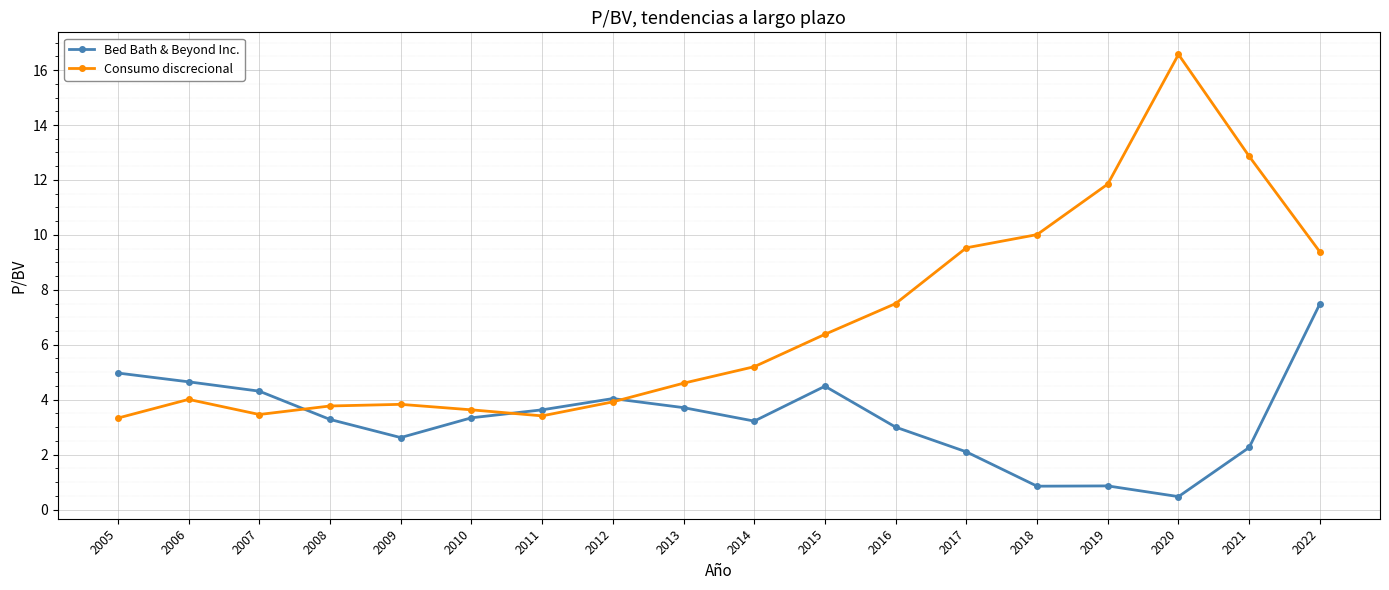

Which label corresponds to the smallest value in the chart?

2020